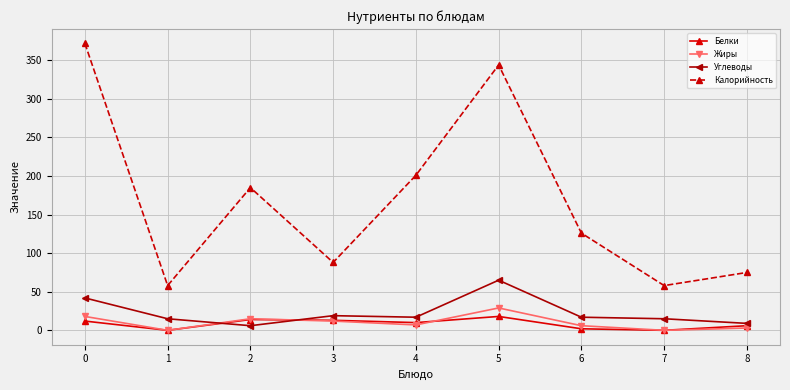

Where is the first local minimum for Белки?

1